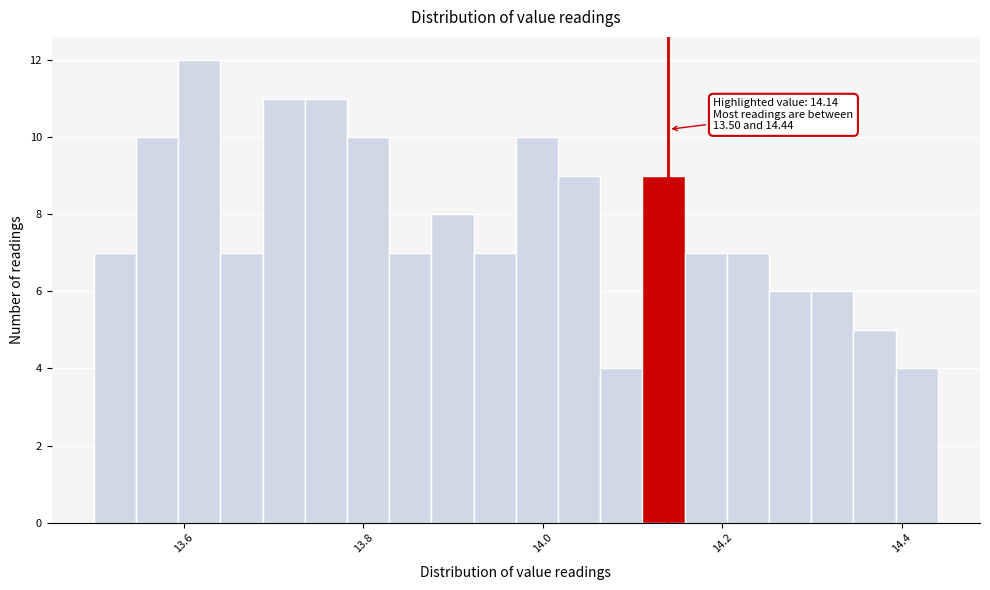

Read against the x-axis, roughly where is the centre of the tallest bar?

13.62